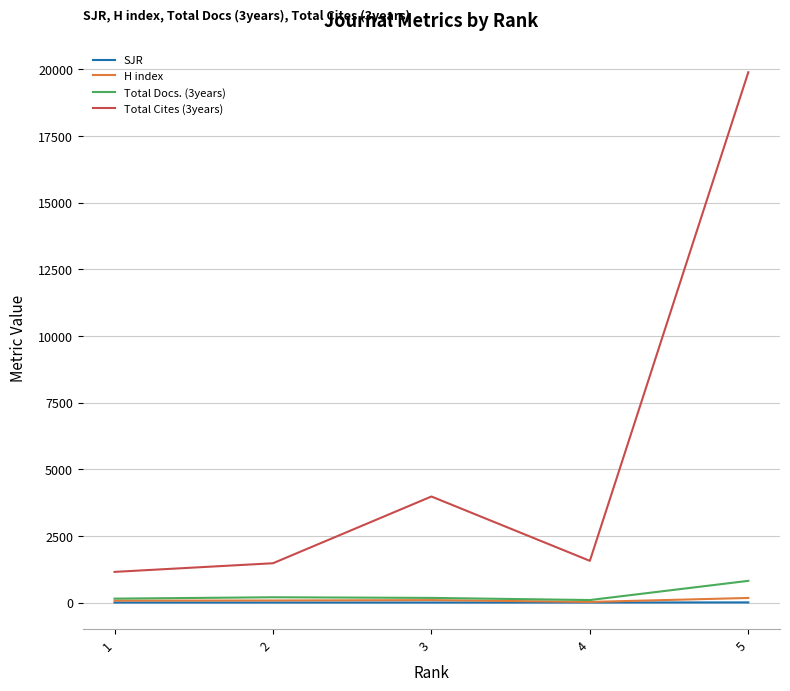

What is the minimum value for SJR?

0.5